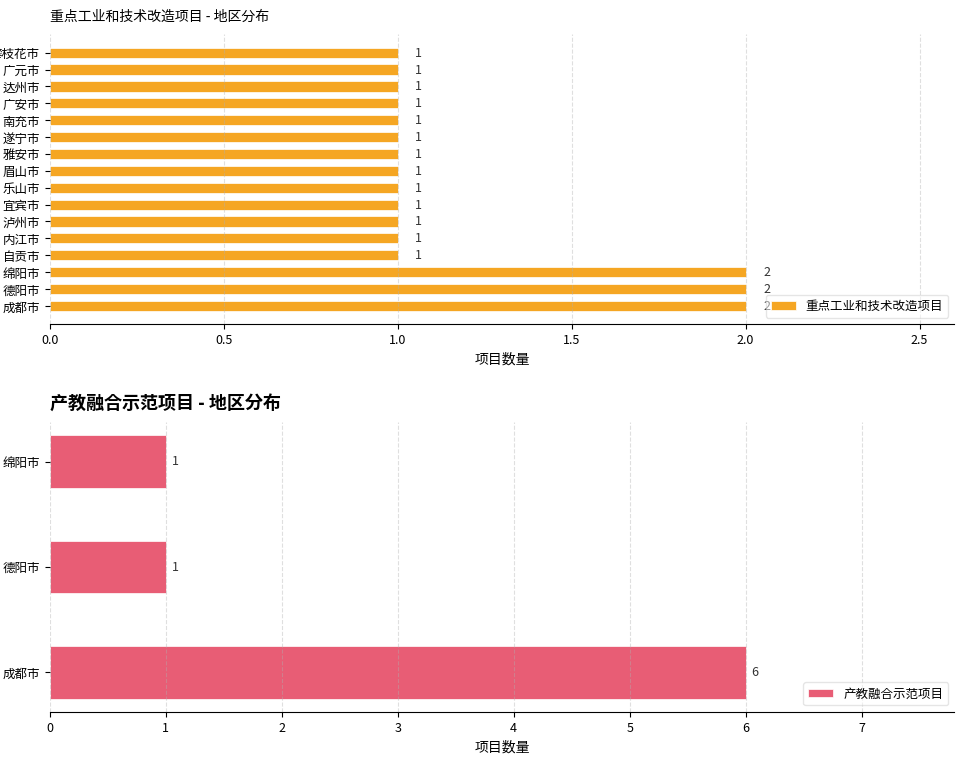

What is the difference between the maximum and minimum values?

1